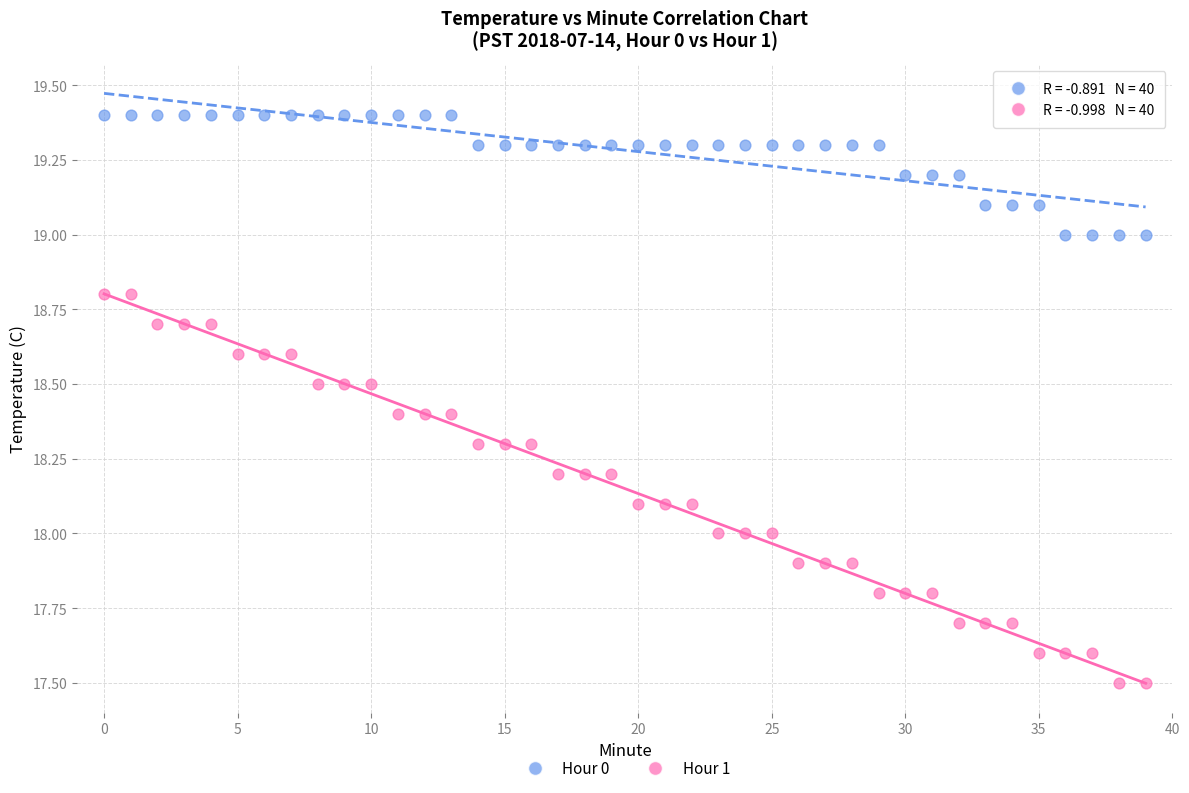

Across all data points, what is the range of Y values (max minus min)?

1.9